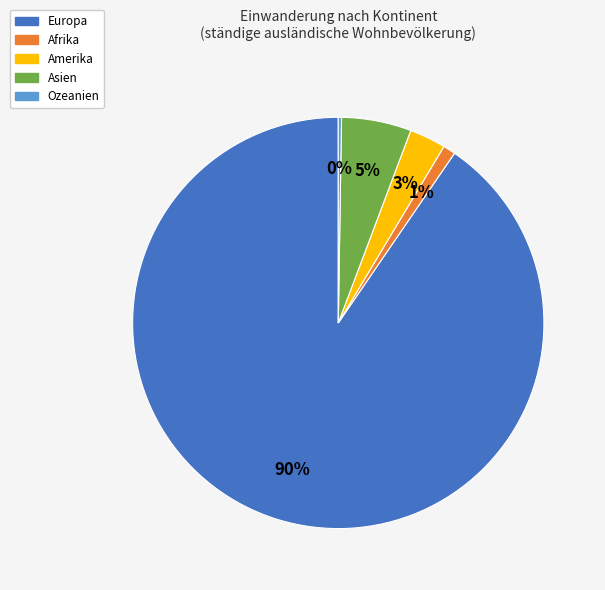

Is the sum of Europa and Amerika greater than half?

Yes